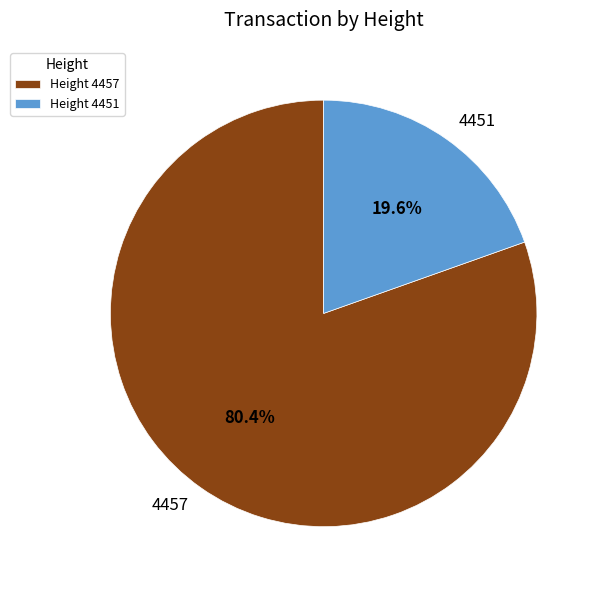

Combined, do 4451 and 4457 account for over 50%?

Yes